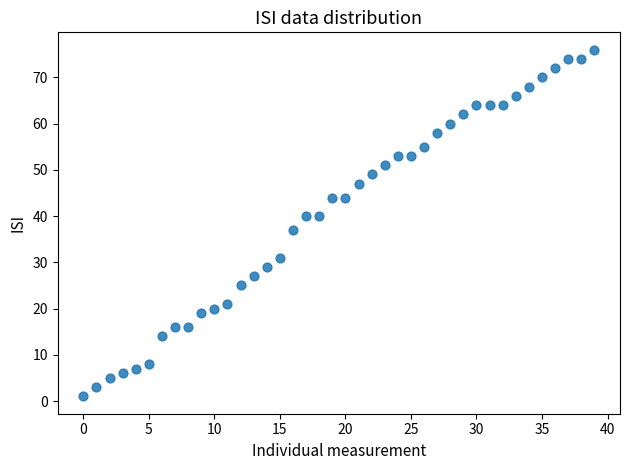

What Y value in the scatter plot is closest to 38?

37